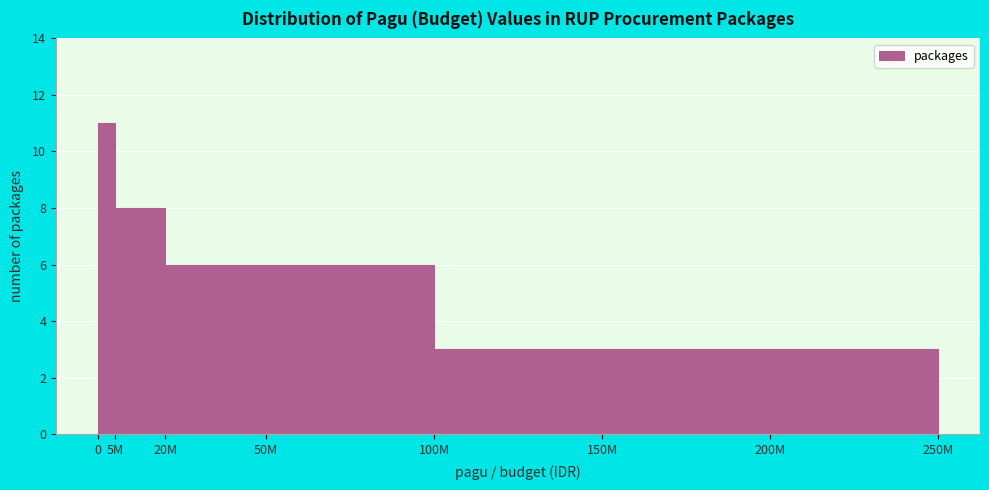

Reading left to right, list all the values displayed in this chart.

11	8	6	6	3	3	3